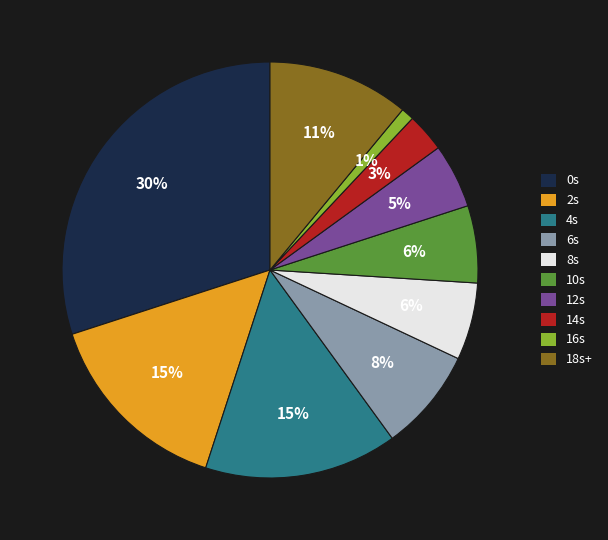

To the nearest percent, what is the average slice percentage?

10%